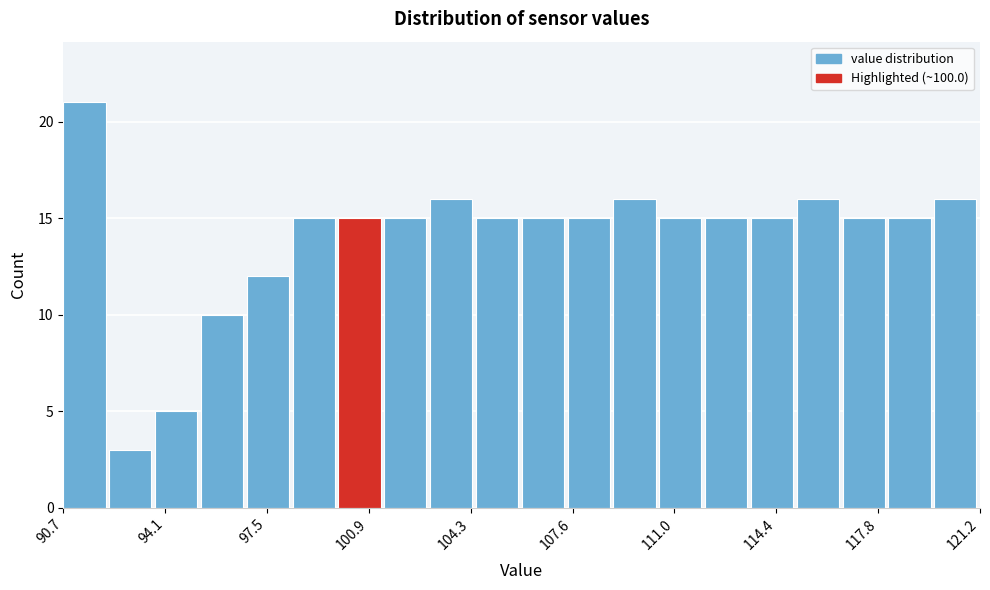

Around what value on the x-axis is the tallest bar? Give the approximate position of its centre, as read against the axis.

91.5